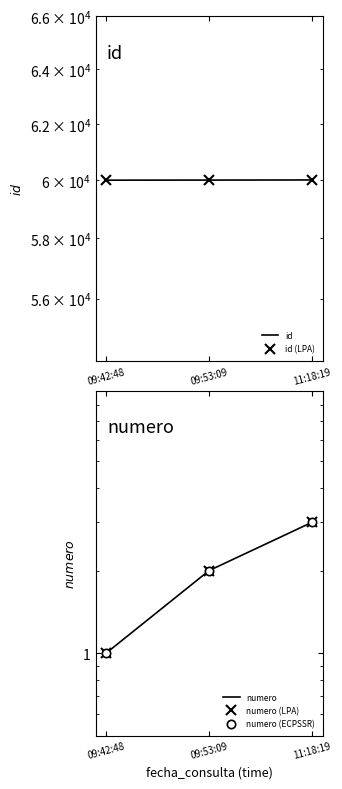

What is the spread (max minus min) of values at 11:18:19?

60005